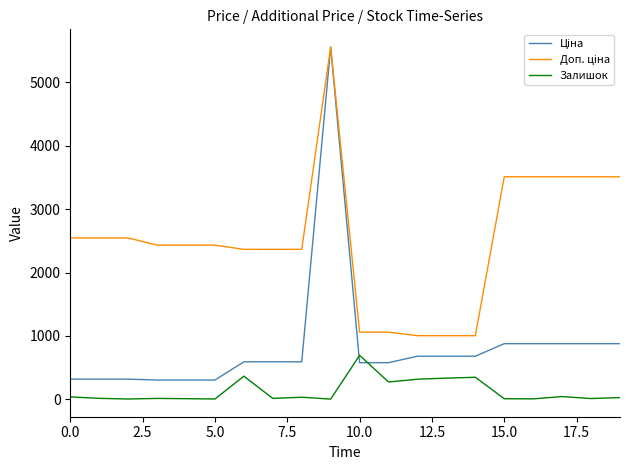

True or false: Залишок has more than 1 points higher than both neighbors.

True